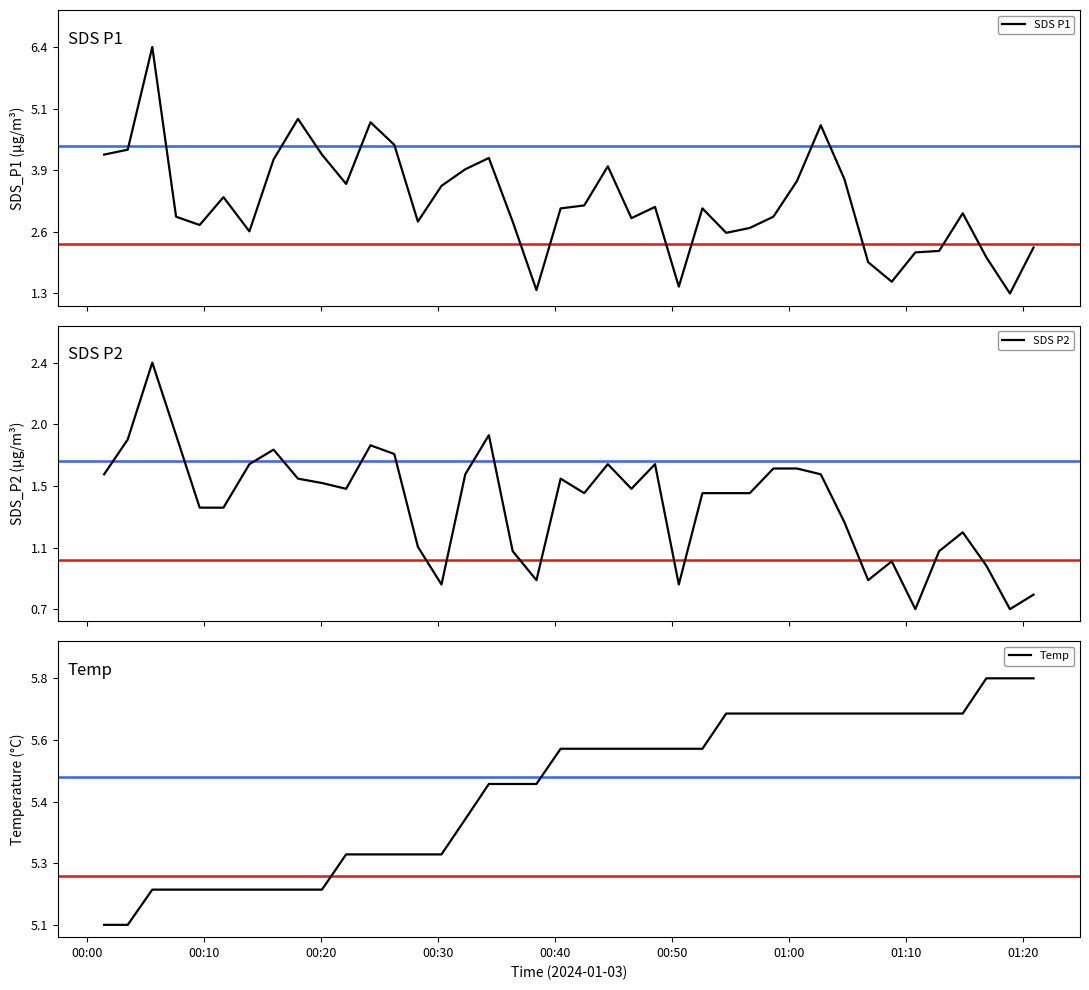

How many series are shown in this chart?

3